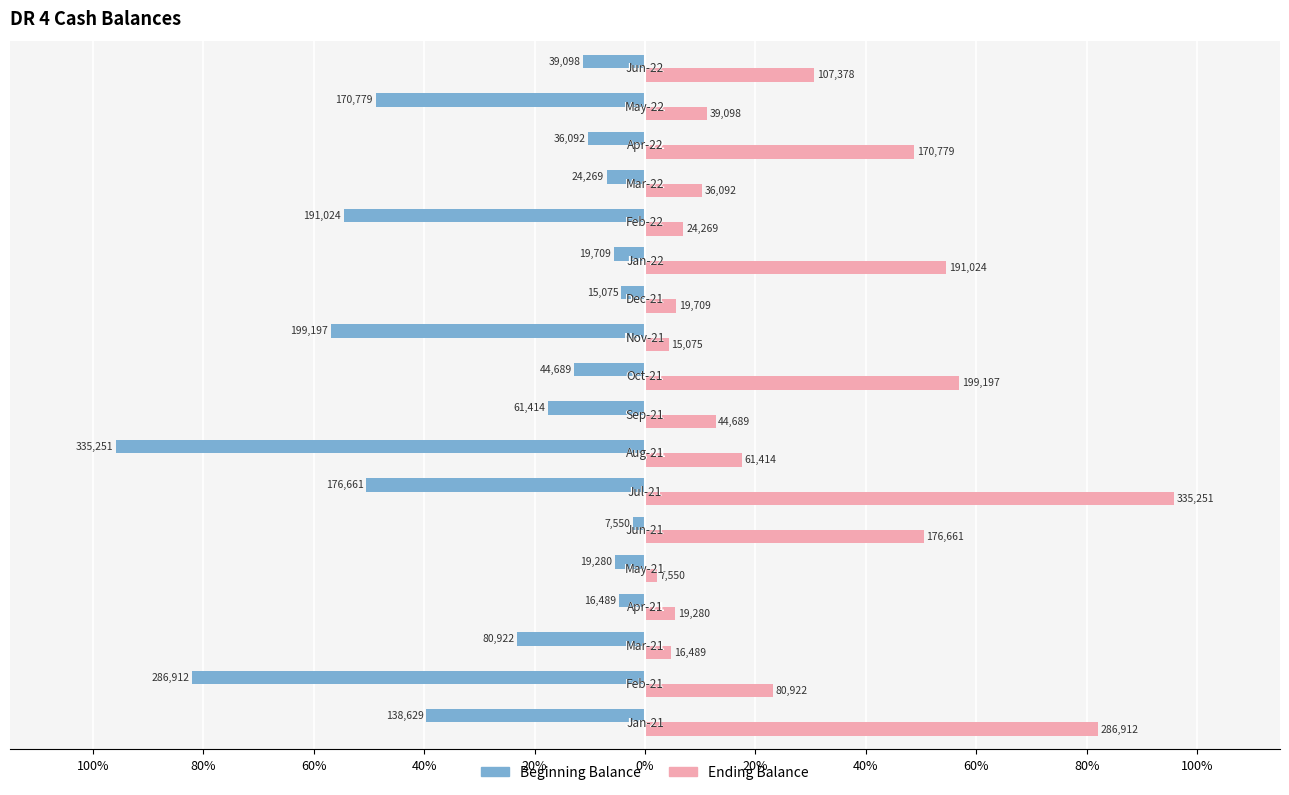

What are all the series names shown in the legend?

Beginning Balance, Ending Balance